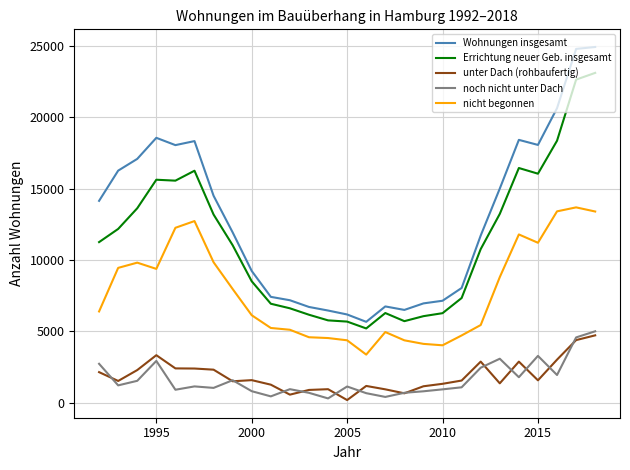

True or false: Wohnungen insgesamt and noch nicht unter Dach intersect in this chart.

False